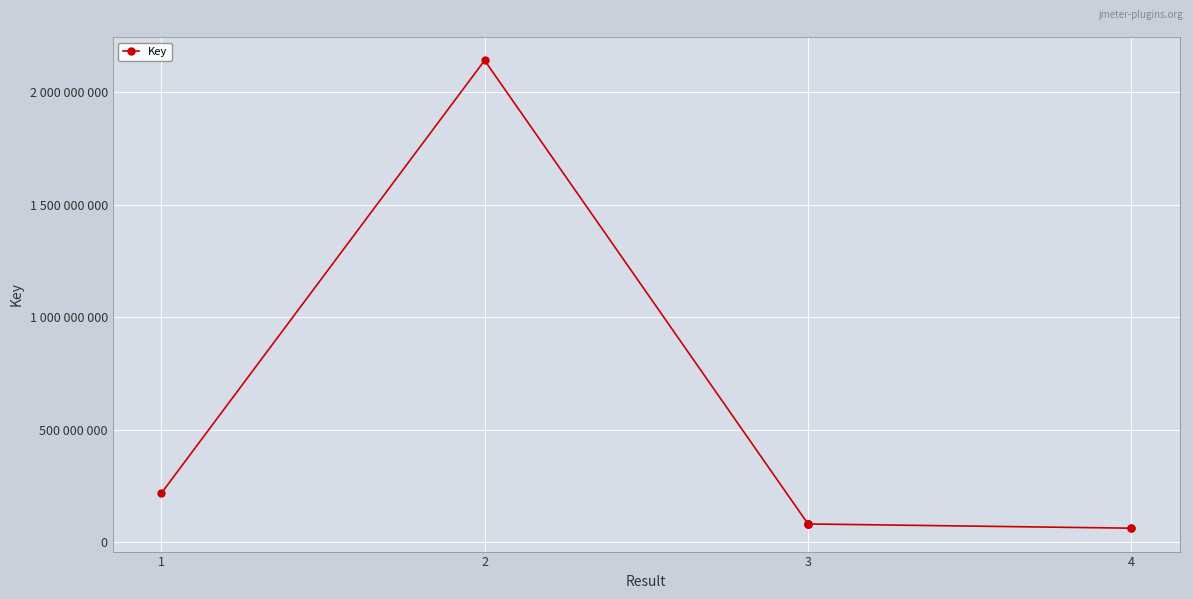

What is the maximum value shown in the chart?

2142110276